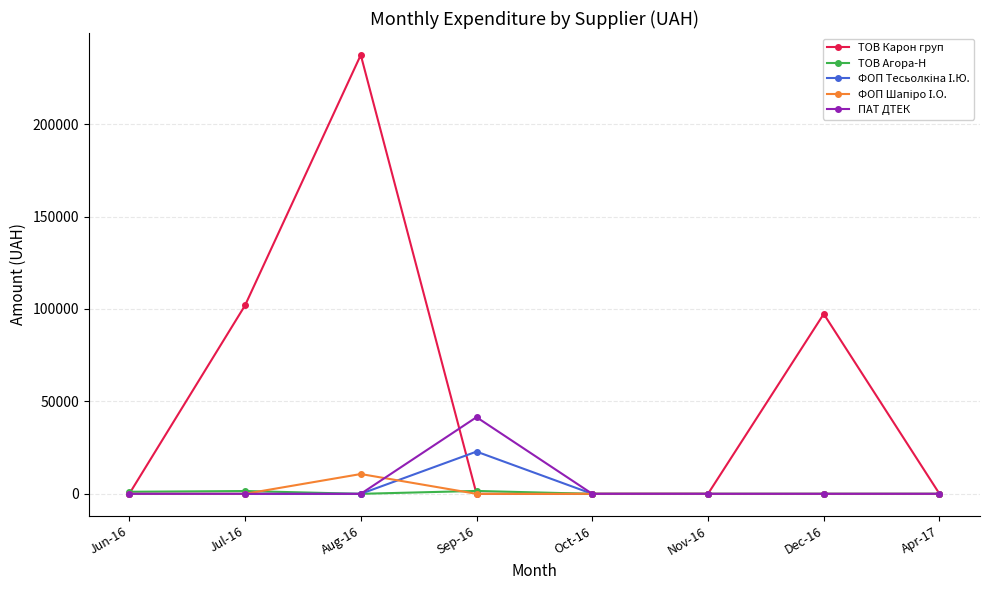

Where is the first local maximum for ТОВ Карон груп?

Aug-16